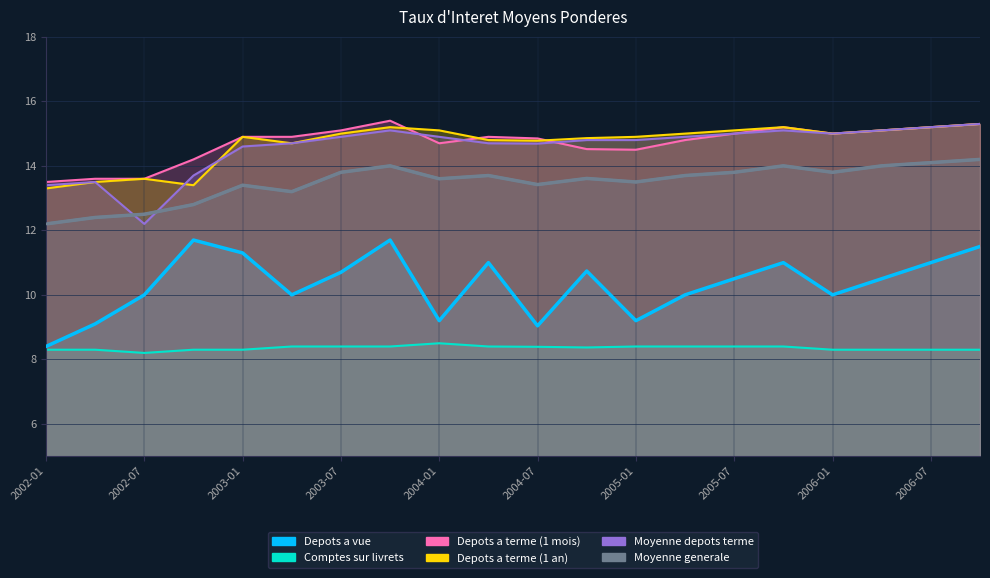

List the series in order of their peak value, lowest first.

Comptes sur livrets, Depots a vue, Moyenne generale, Depots a terme (1 an), Moyenne depots terme, Depots a terme (1 mois)